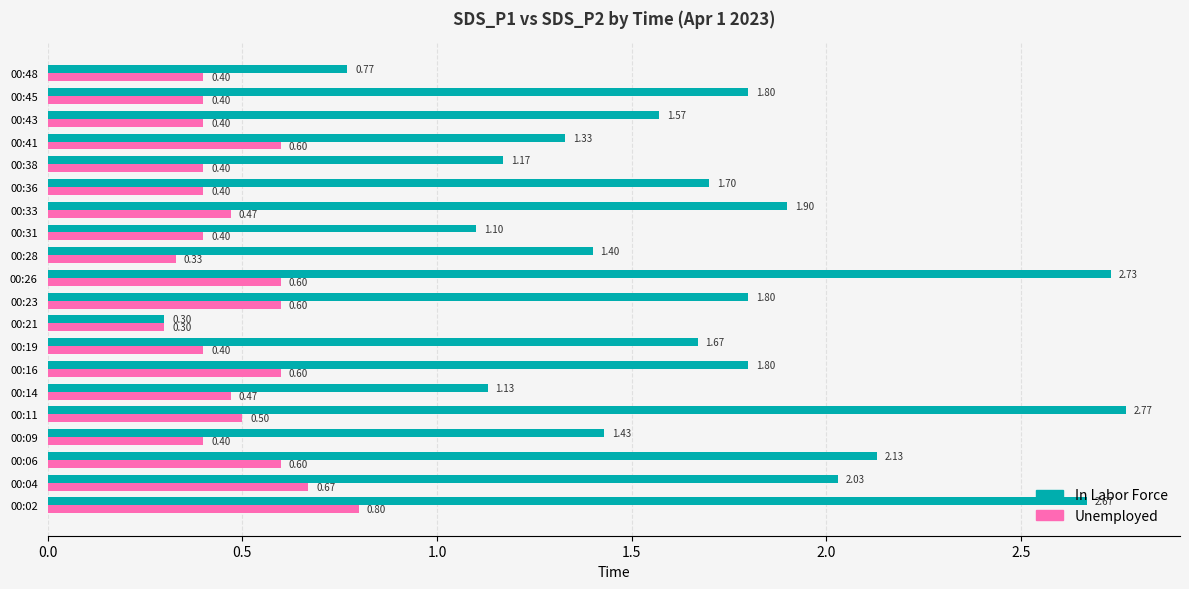

What is the difference between the highest and lowest values at 00:06?

1.5